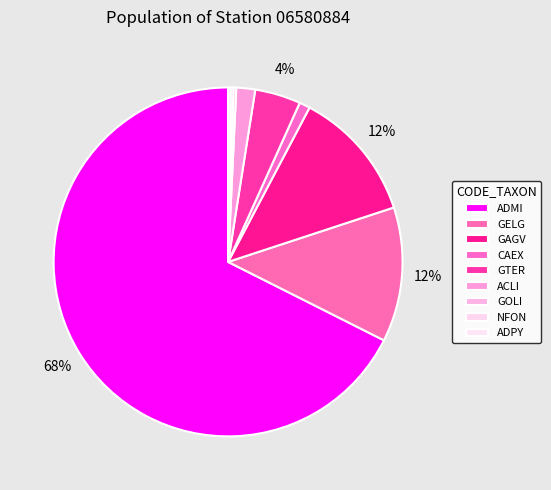

The GELG slice represents 6% of the pie. True or false?

False